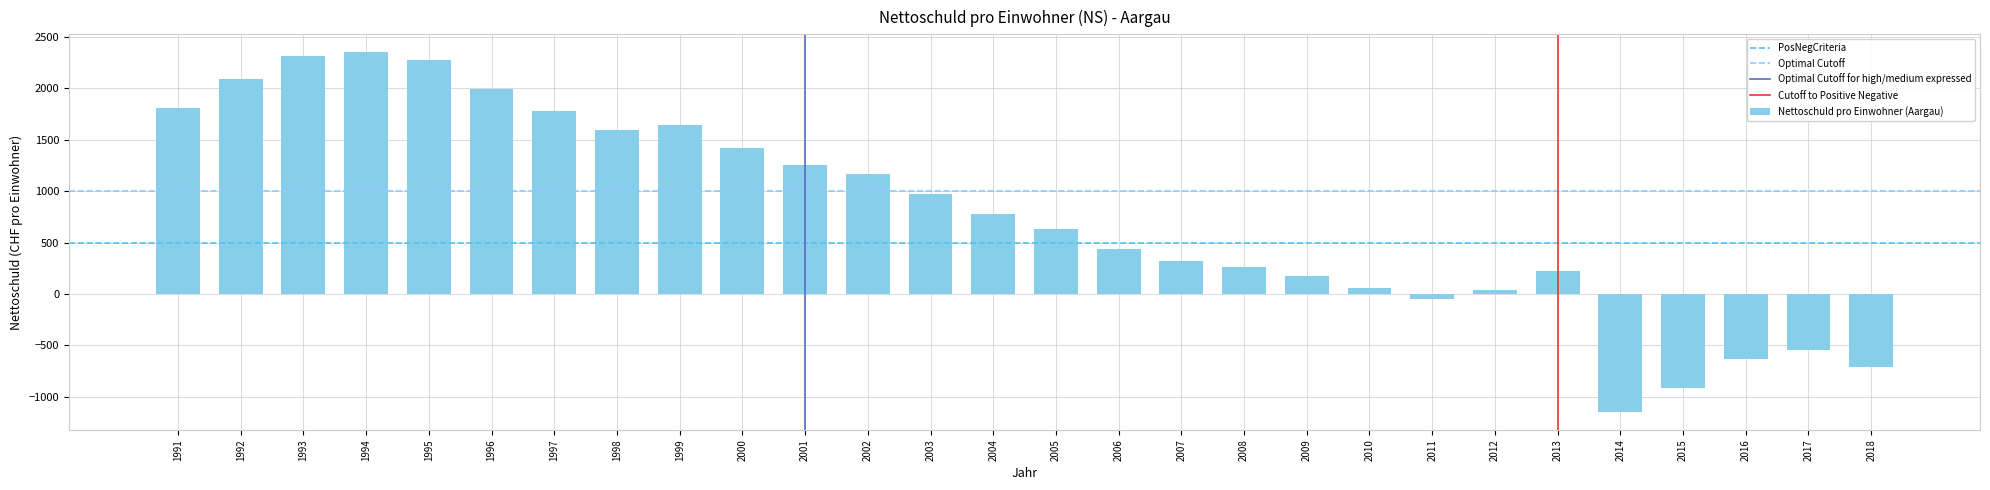

What is the change in value from 2009 to 2015?

-1088